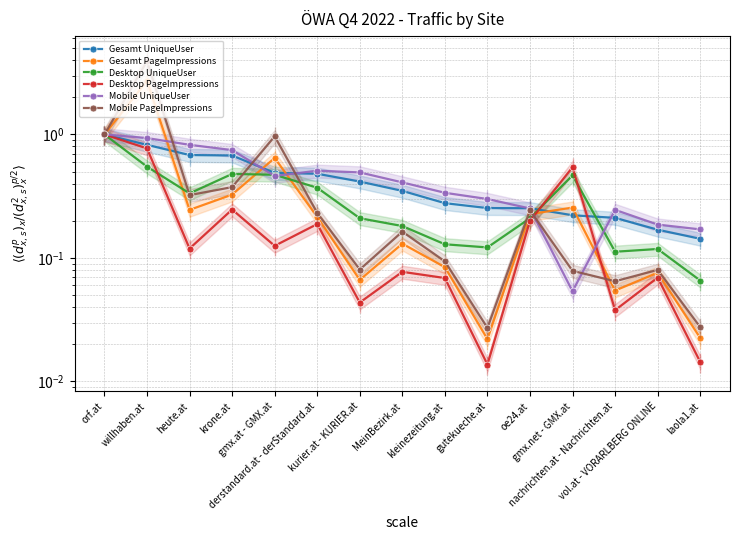

What is the difference between the Desktop UniqueUser values at gmx.net - GMX.at and laola1.at?

0.4